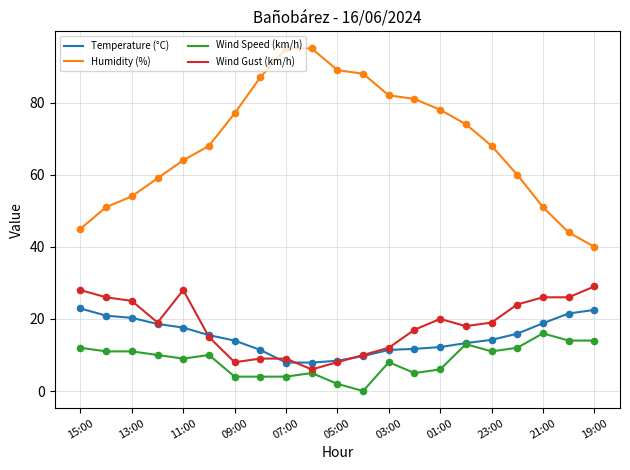

Which series has the widest spread of values?

Humidity (%)